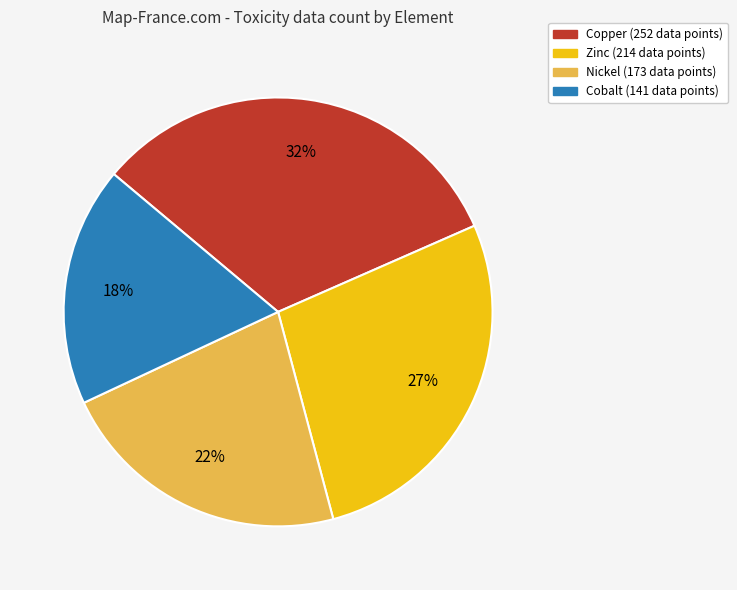

Is there any slice that represents more than half of the pie?

No